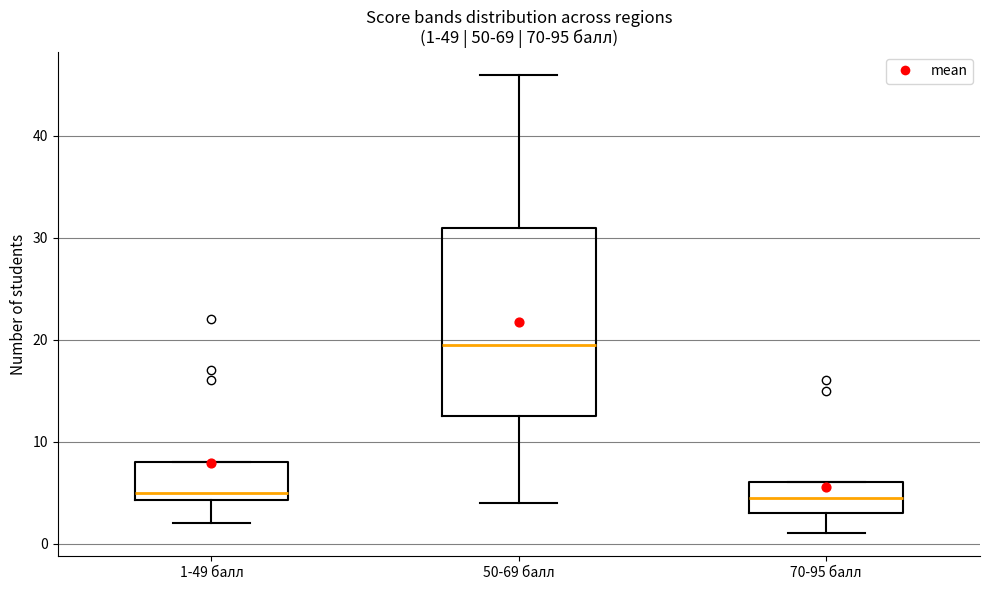

Comparing the boxes themselves (not the whiskers), which one is the tallest?

50-69 балл